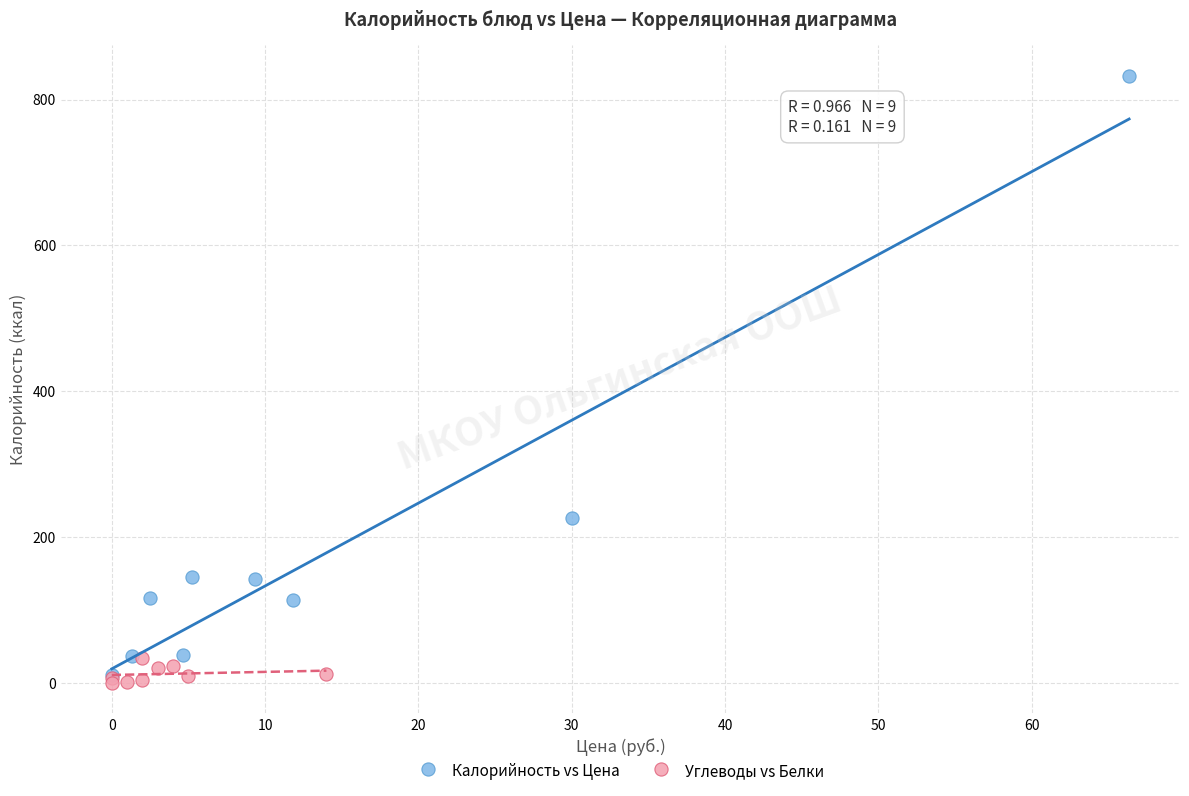

Which series reaches the minimum Y coordinate?

Углеводы vs Белки